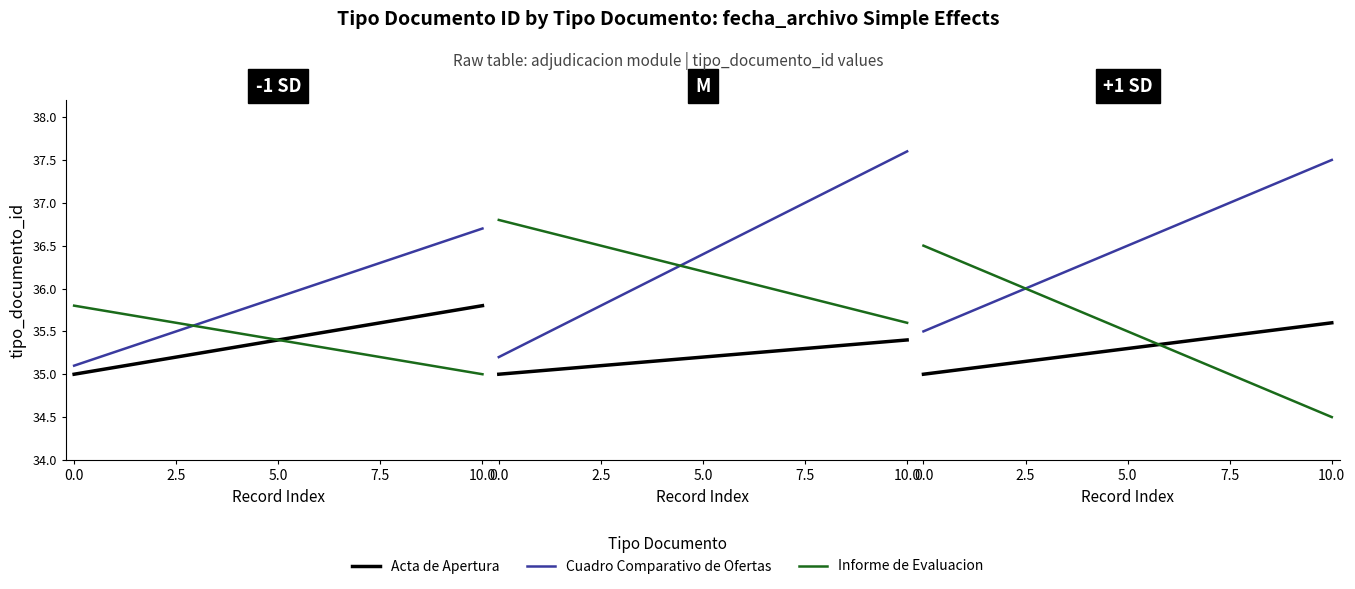

Does the chart have visible grid lines?

No